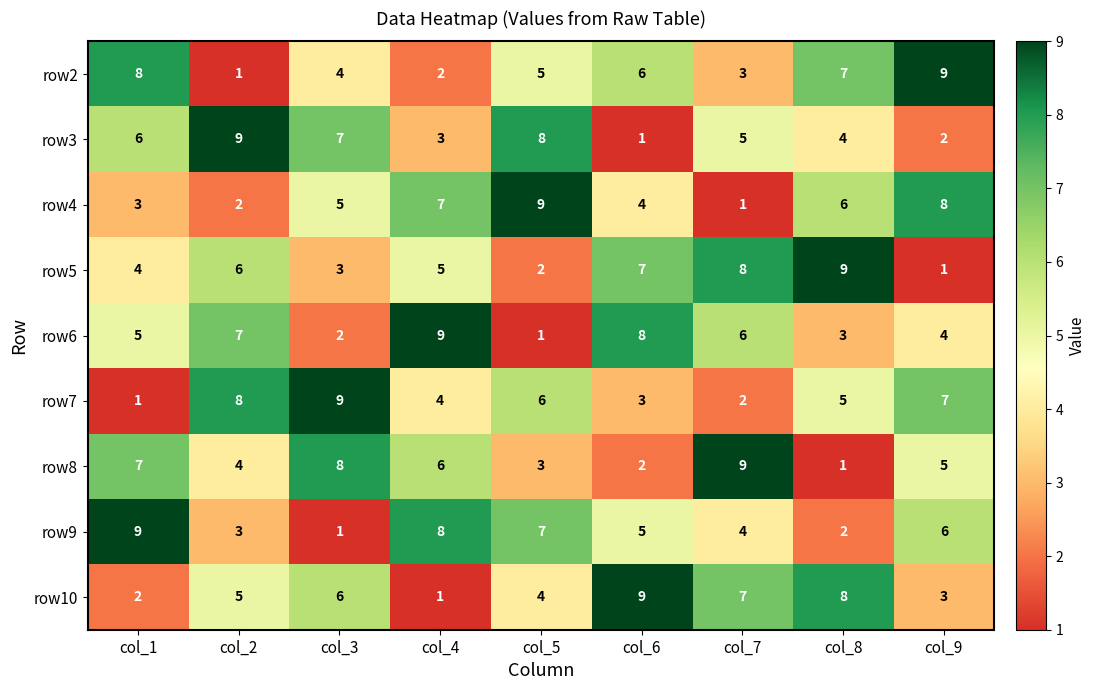

What is the minimum value shown in the chart?

1